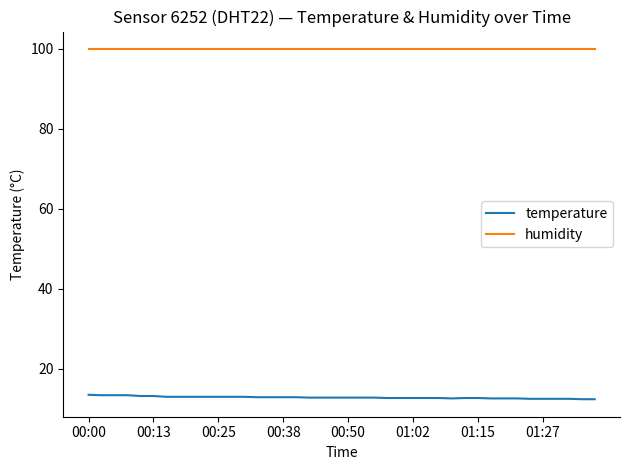

What is the maximum value shown in the chart?

99.9